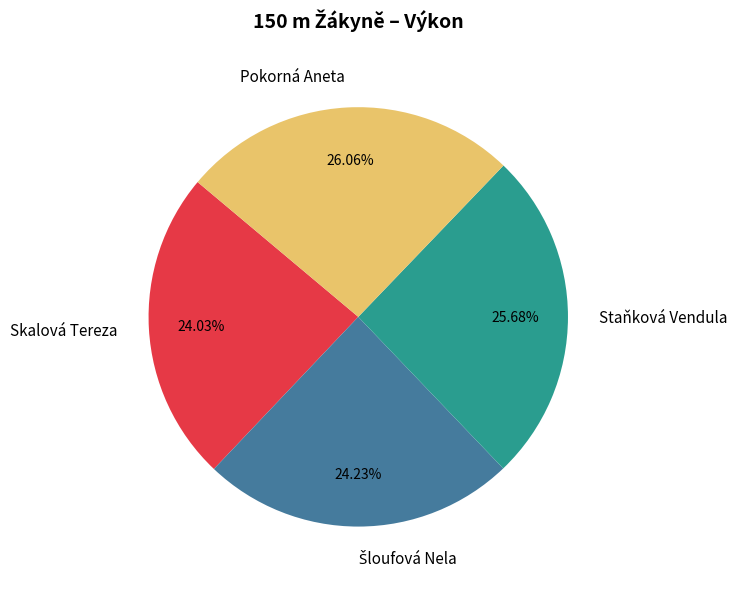

To the nearest percent, what is the average slice percentage?

25%